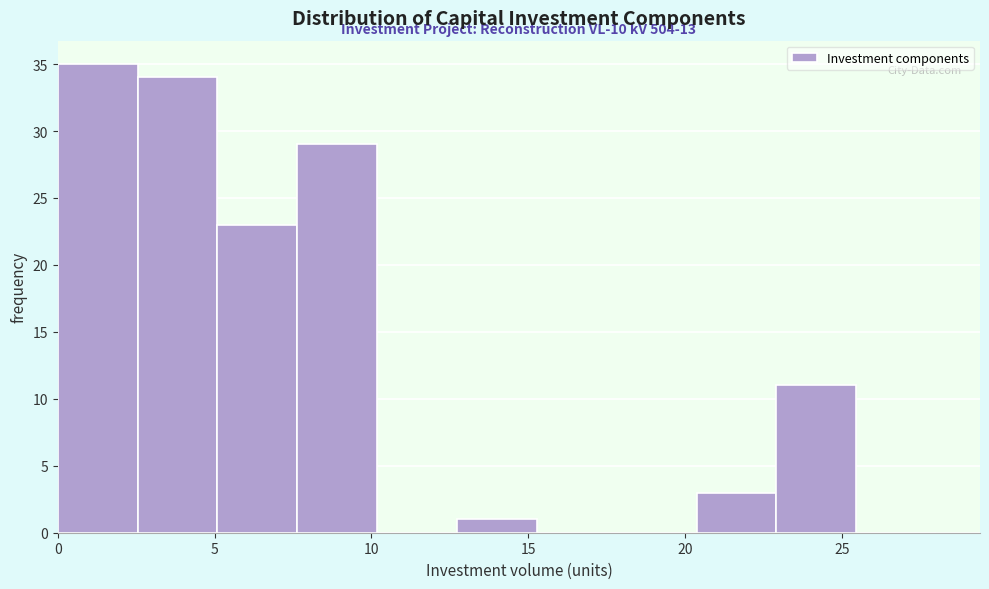

Over which range of the x-axis is the bar tallest?

0.0 to 2.5